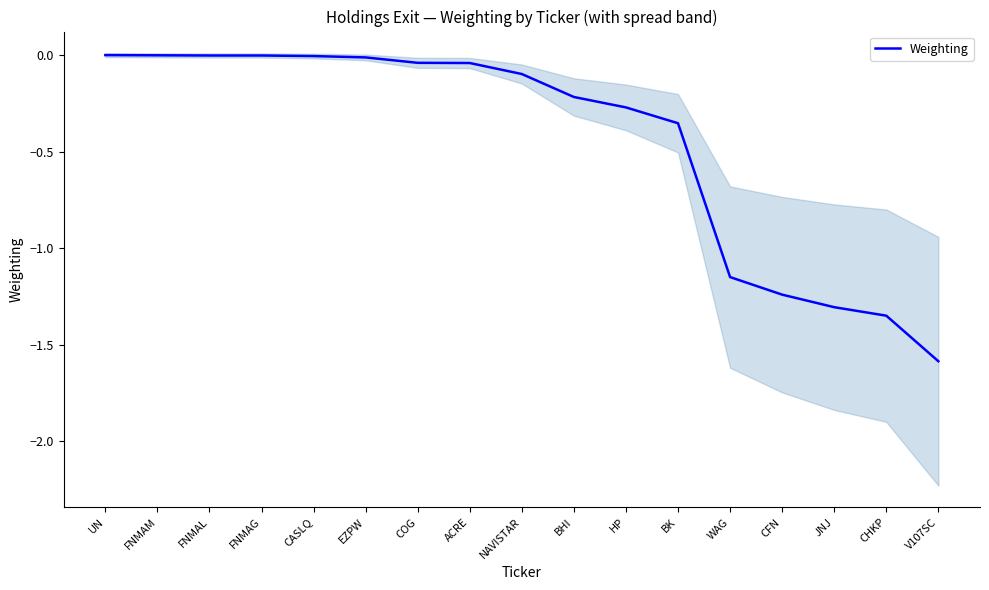

How many values are below 0?

16